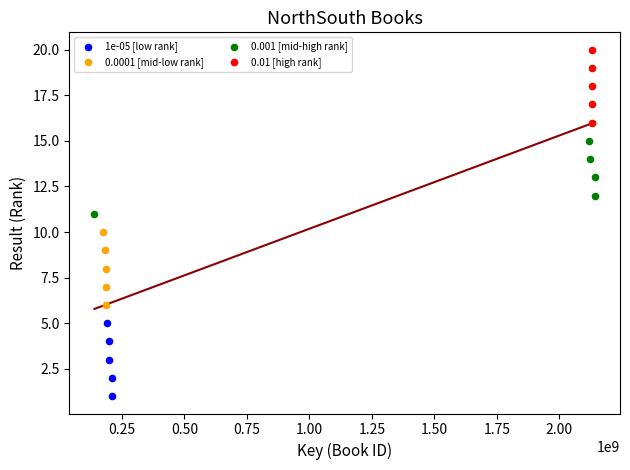

Which series reaches the maximum Y coordinate?

0.01 [high rank]